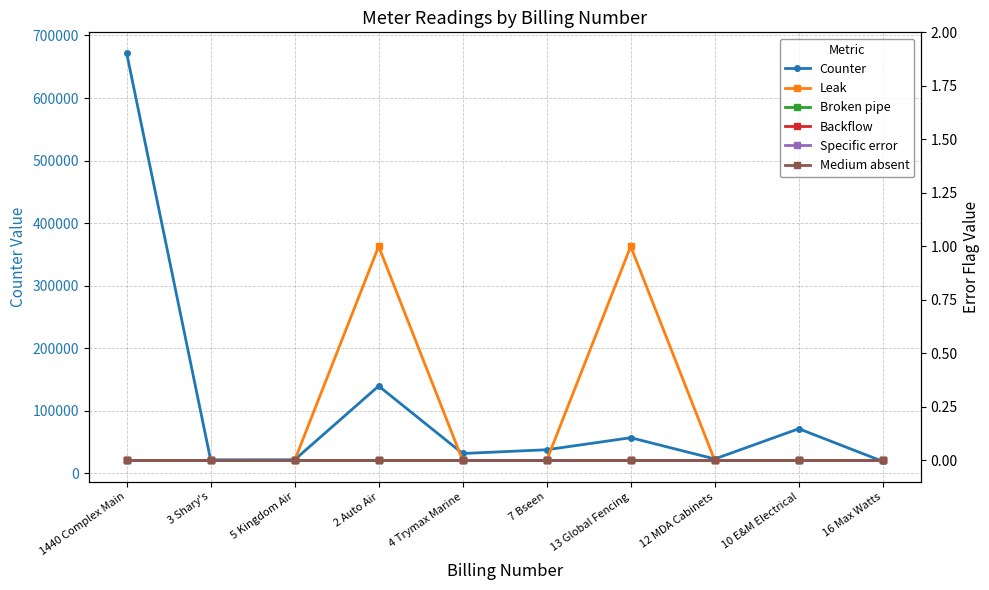

What is the difference between the highest and lowest values at 7 Bseen?

37863